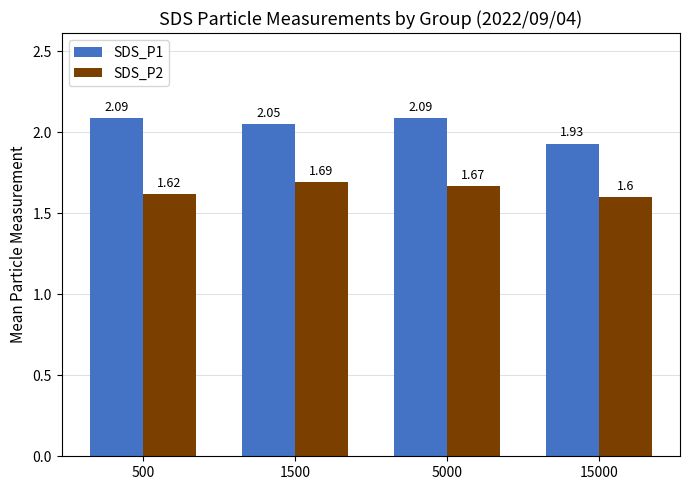

Rank the series by their average value, from highest to lowest.

SDS_P1, SDS_P2